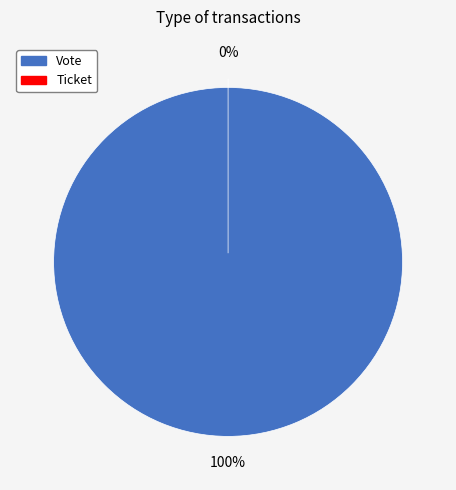

Between Ticket and Vote, which is larger?

Vote